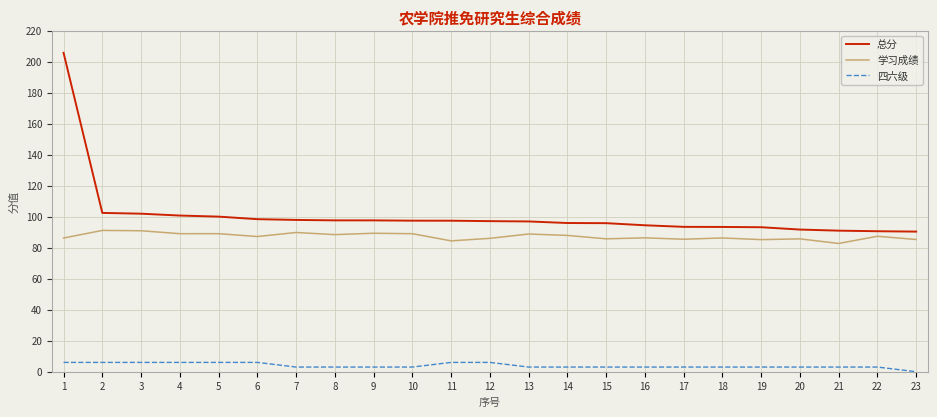

What value does the 四六级 series have at 22?

3.0